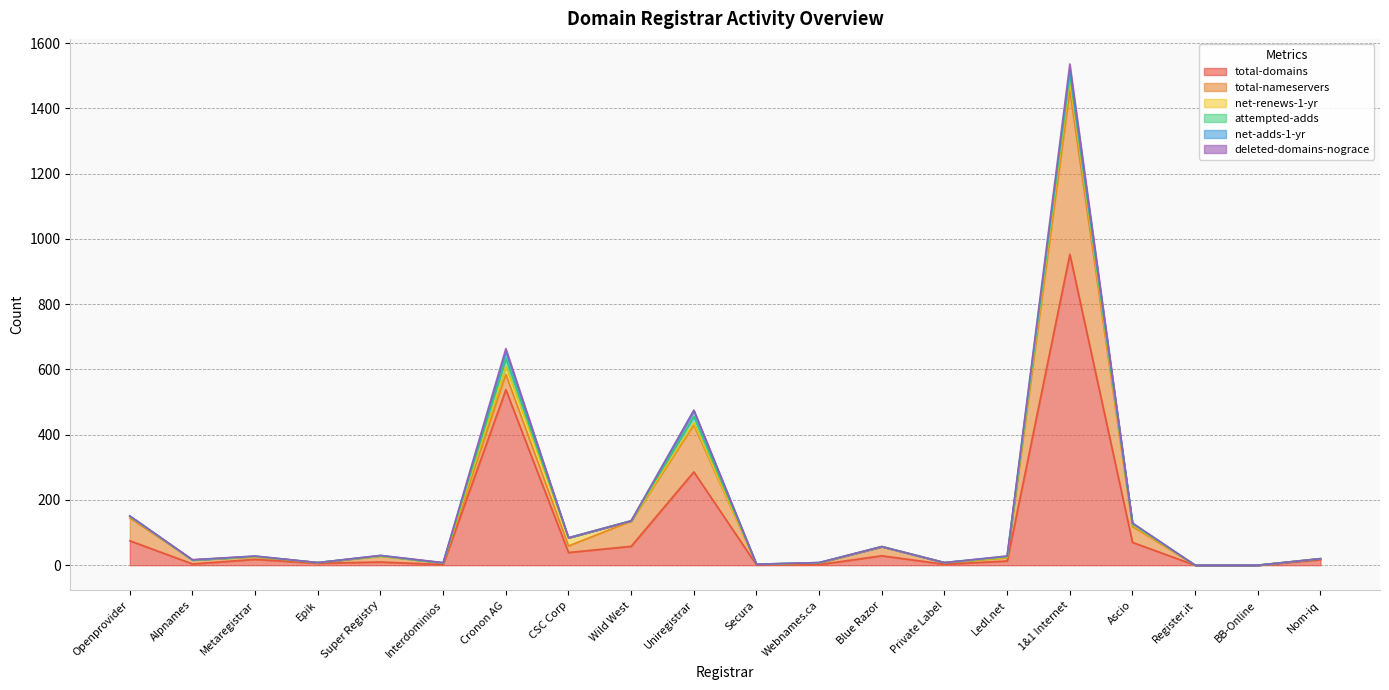

True or false: net-adds-1-yr has more than 0 interior local peaks.

True